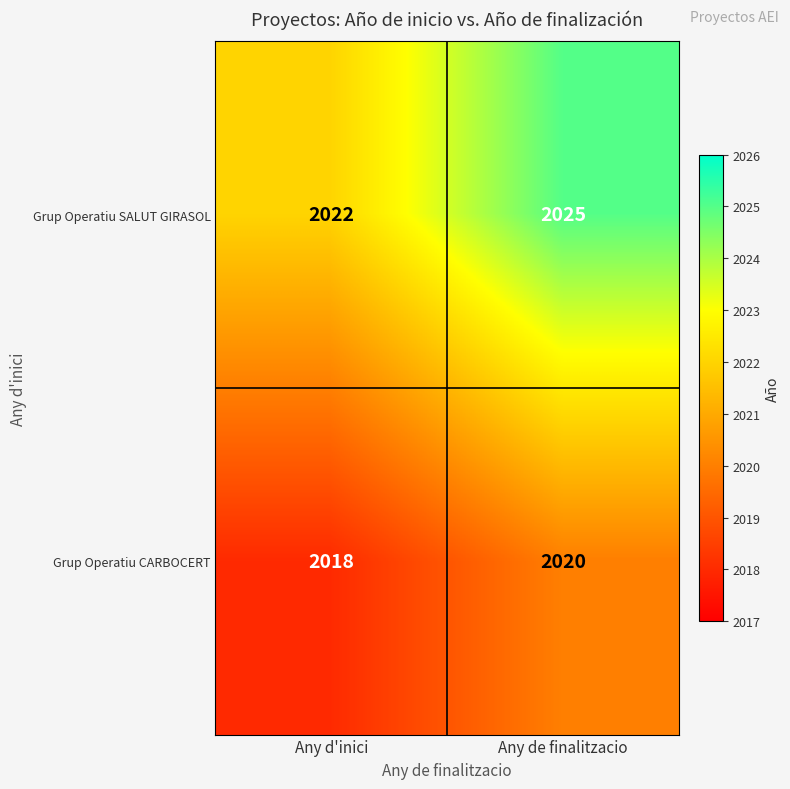

List the series in order of their overall mean, highest first.

Grup Operatiu SALUT GIRASOL, Grup Operatiu CARBOCERT